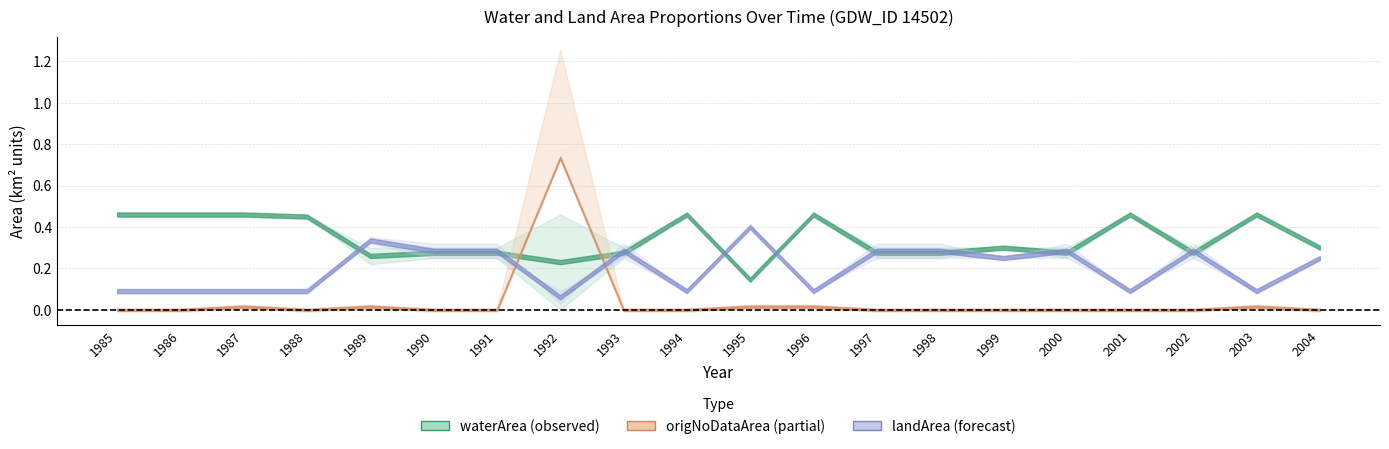

True or false: landArea and origWaterArea intersect in this chart.

True